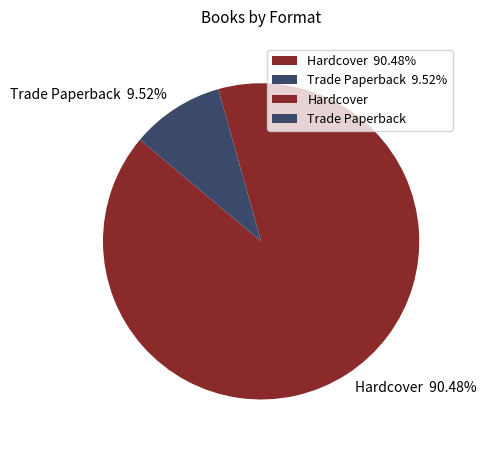

Does Hardcover account for over 50% of the chart?

Yes